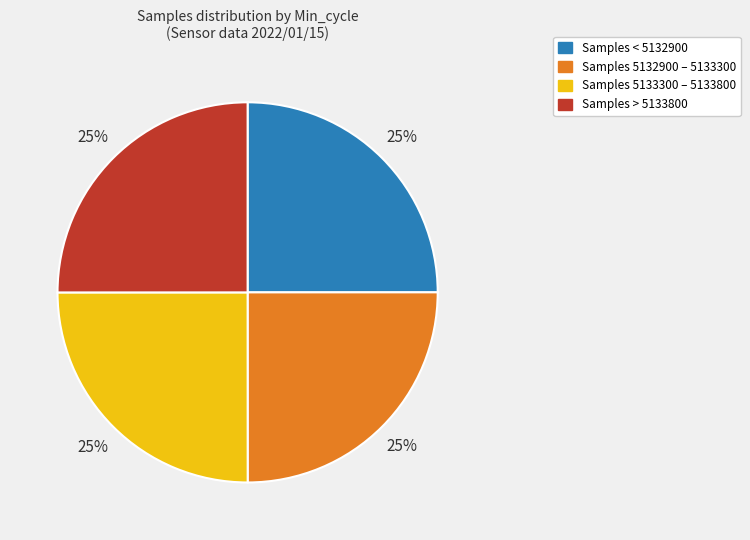

Is there any slice that represents more than half of the pie?

No